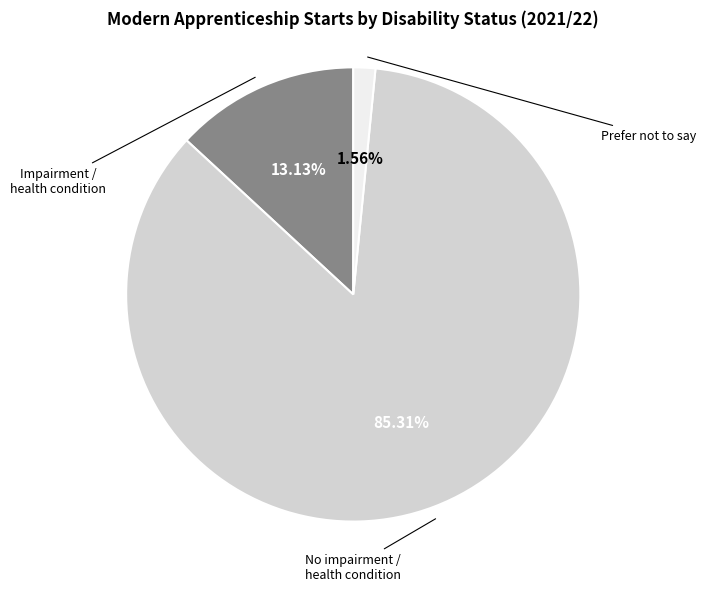

Is there a majority slice in this chart?

Yes